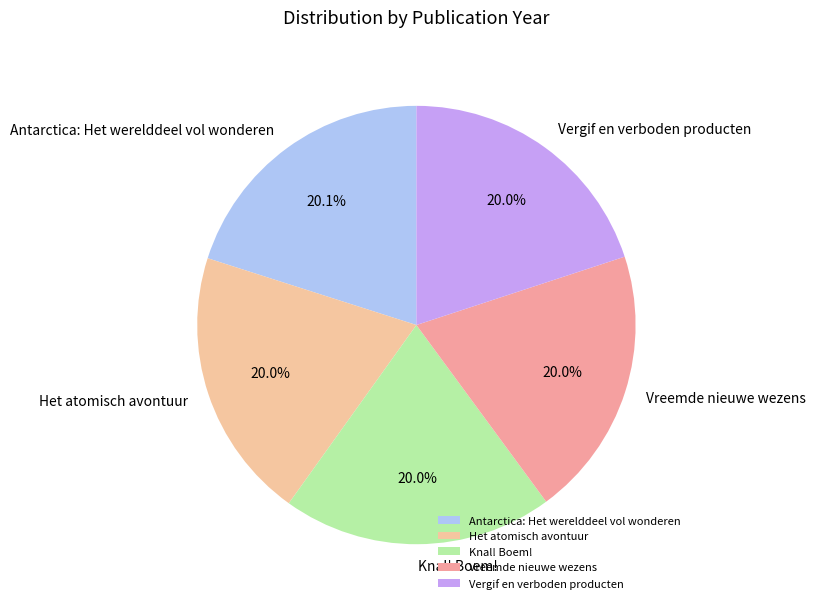

Approximately how many times larger is the value at Knal! Boem! compared to Vreemde nieuwe wezens?

1.0